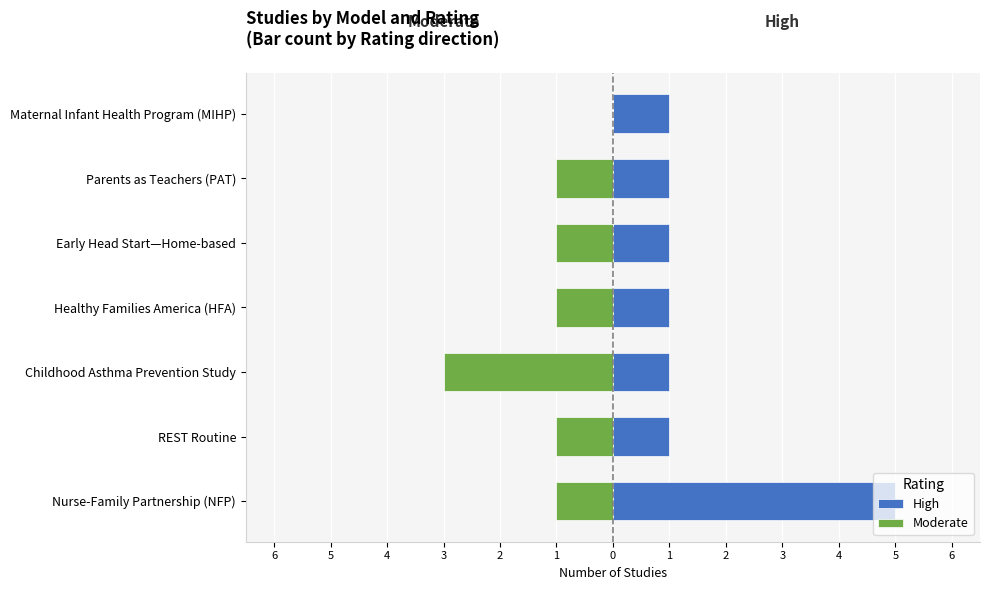

Which series has the largest range (max minus min)?

High